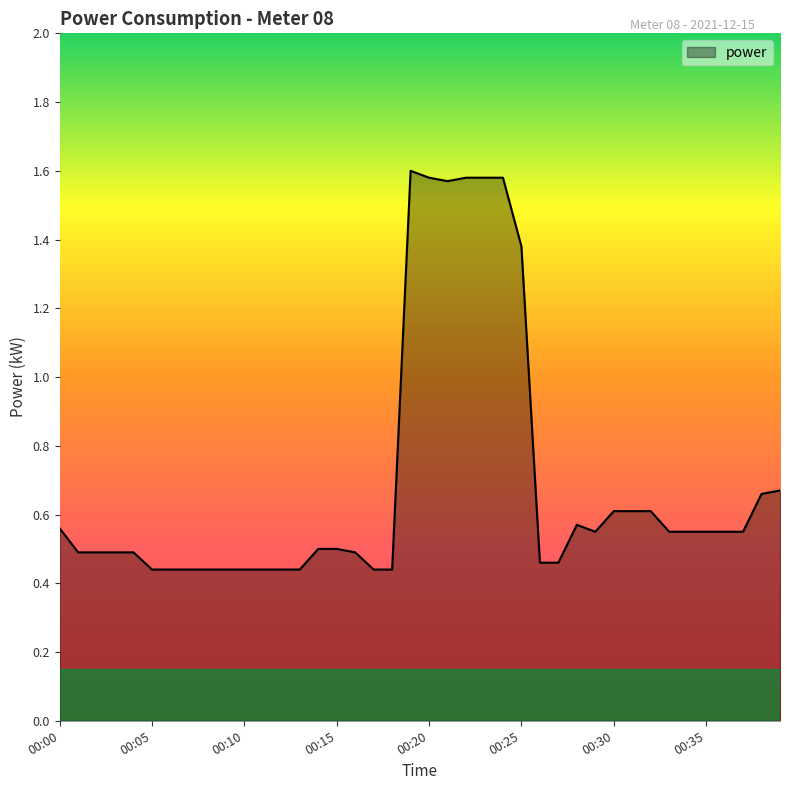

What is the difference between the maximum and minimum values?

1.2